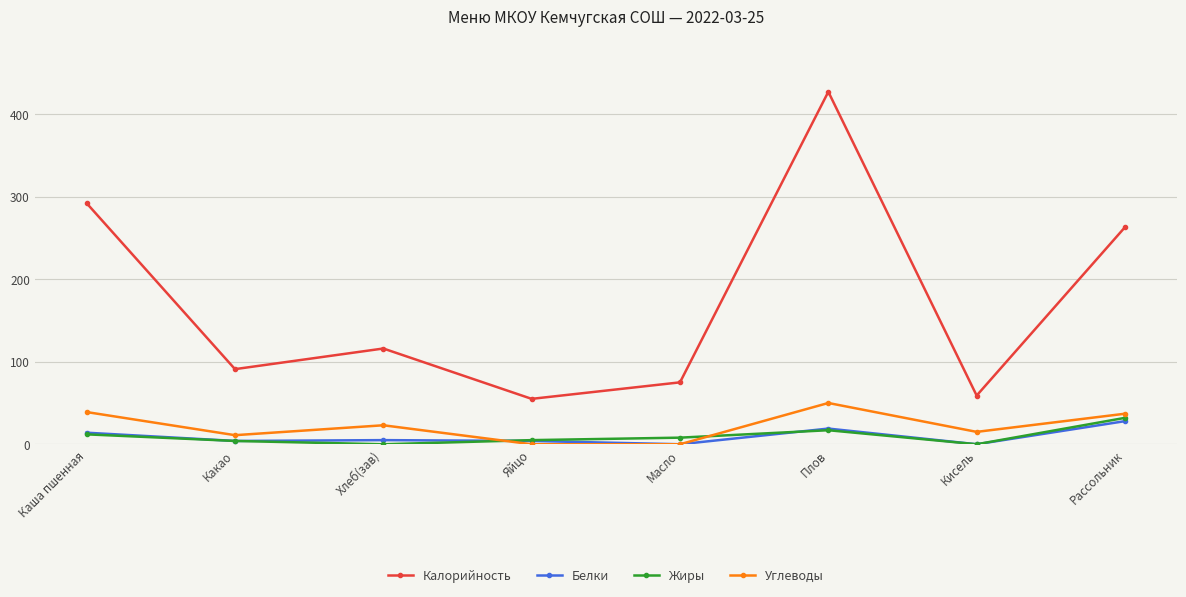

How many values in the Калорийность series are below 116?

4